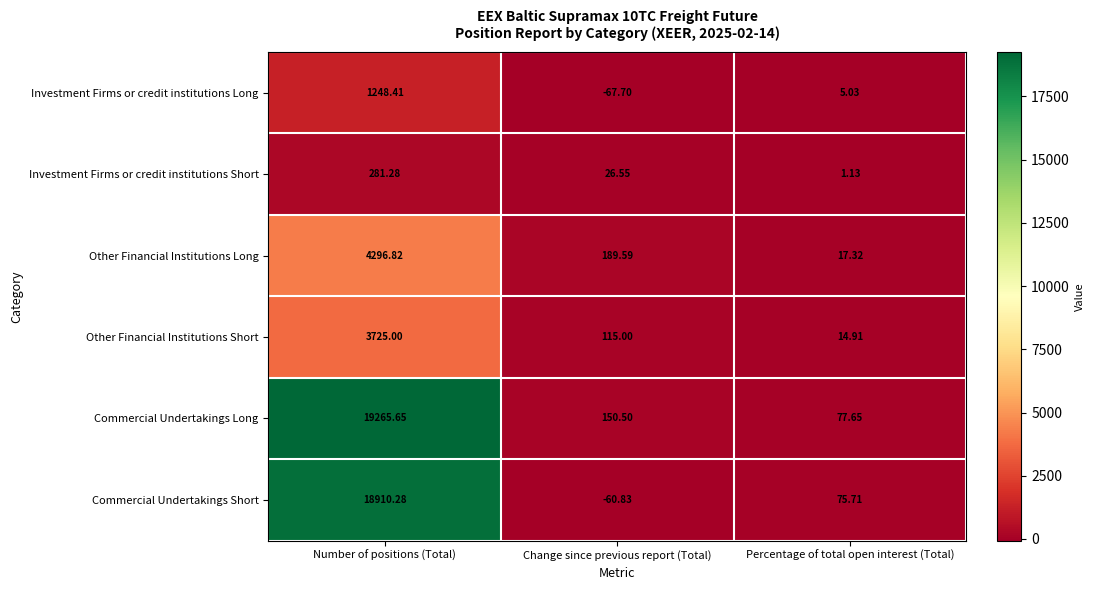

At which category is the sum across all series the highest?

Number of positions (Total)